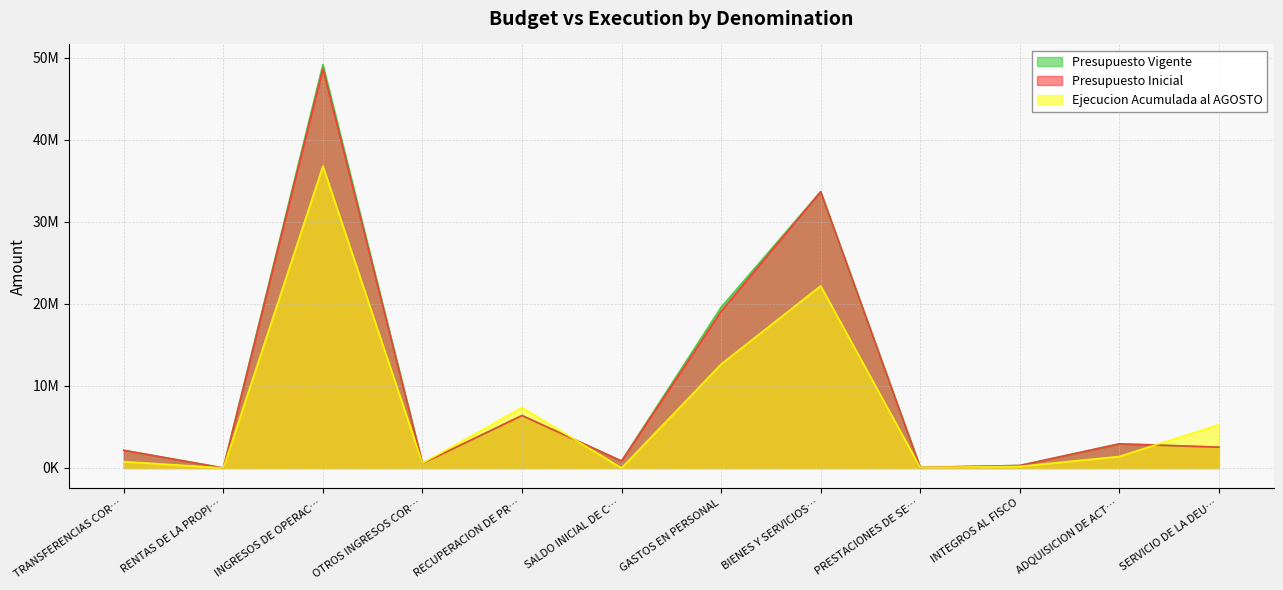

Does the chart have visible grid lines?

Yes